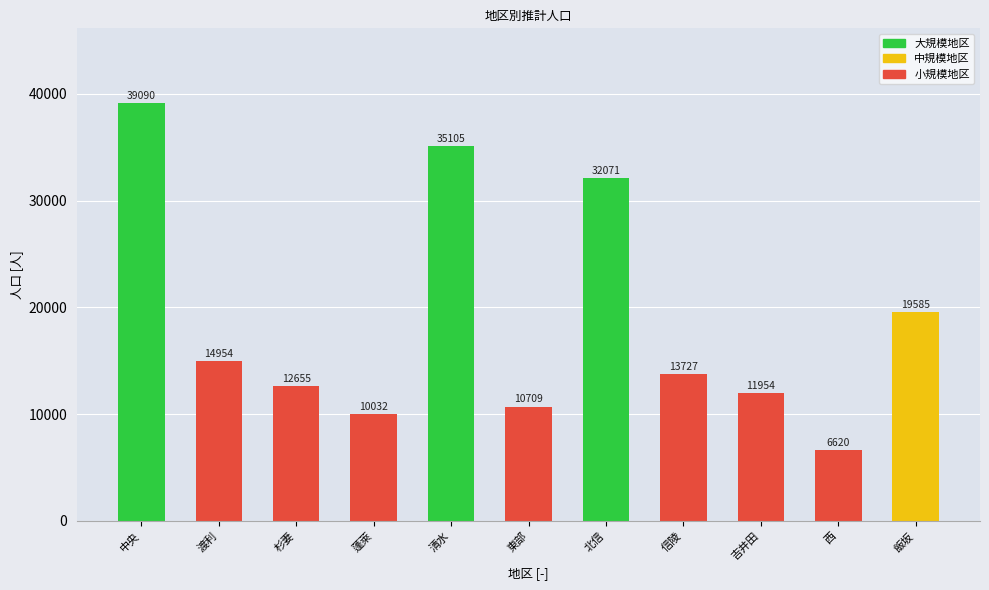

Reading left to right, what are all the values shown in this chart?

中央=39090	渡利=14954	杉妻=12655	蓬萊=10032	清水=35105	東部=10709	北信=32071	信陵=13727	吉井田=11954	西=6620	飯坂=19585